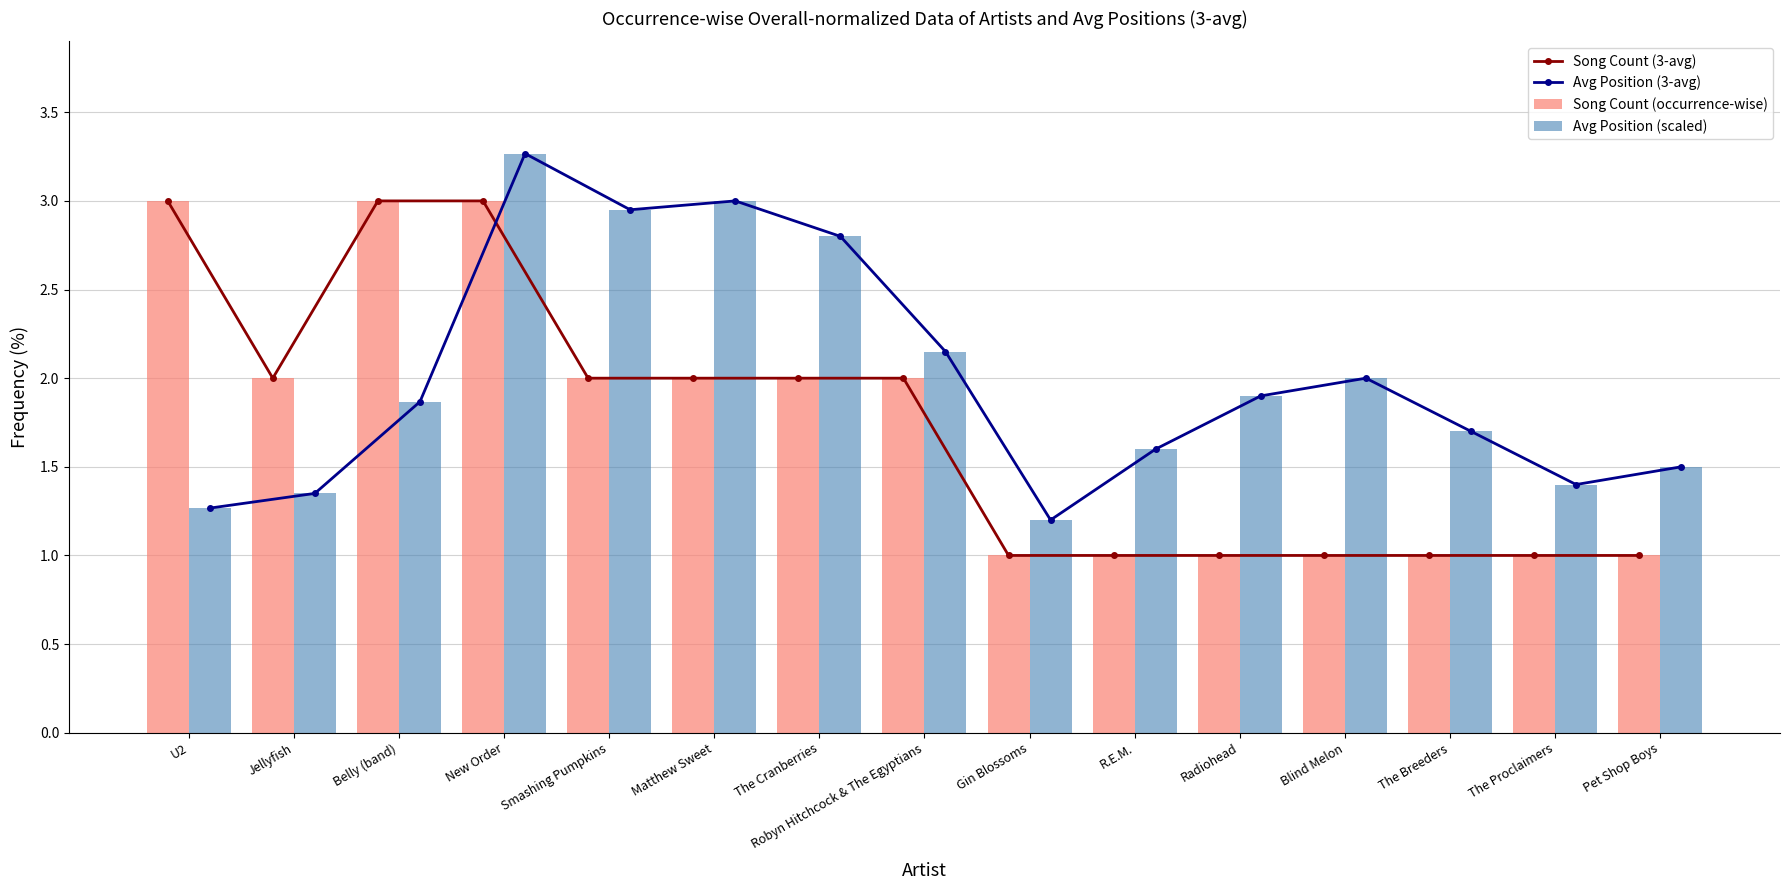

At which category is the sum across all series the highest?

New Order